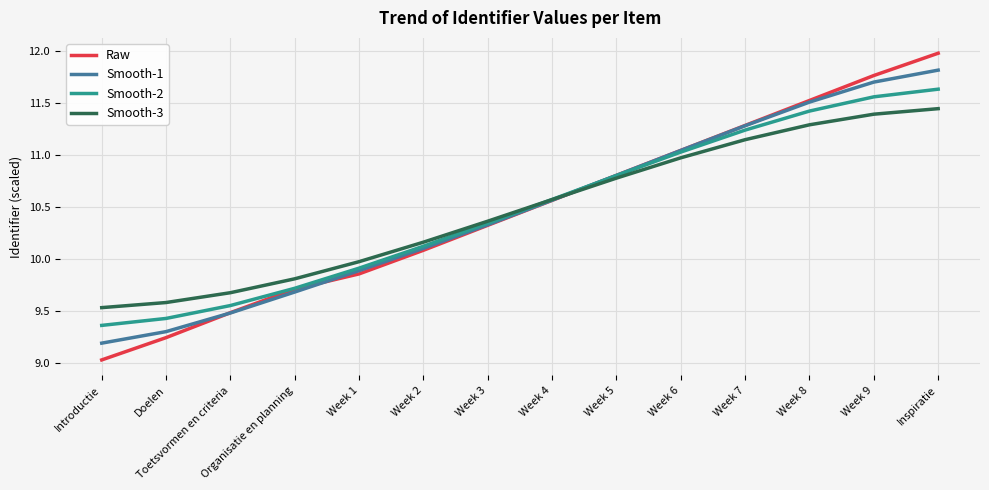

Rank the categories by Smooth-2 value from highest to lowest.

Inspiratie, Week 9, Week 8, Week 7, Week 6, Week 5, Week 4, Week 3, Week 2, Week 1, Organisatie en planning, Toetsvormen en criteria, Doelen, Introductie